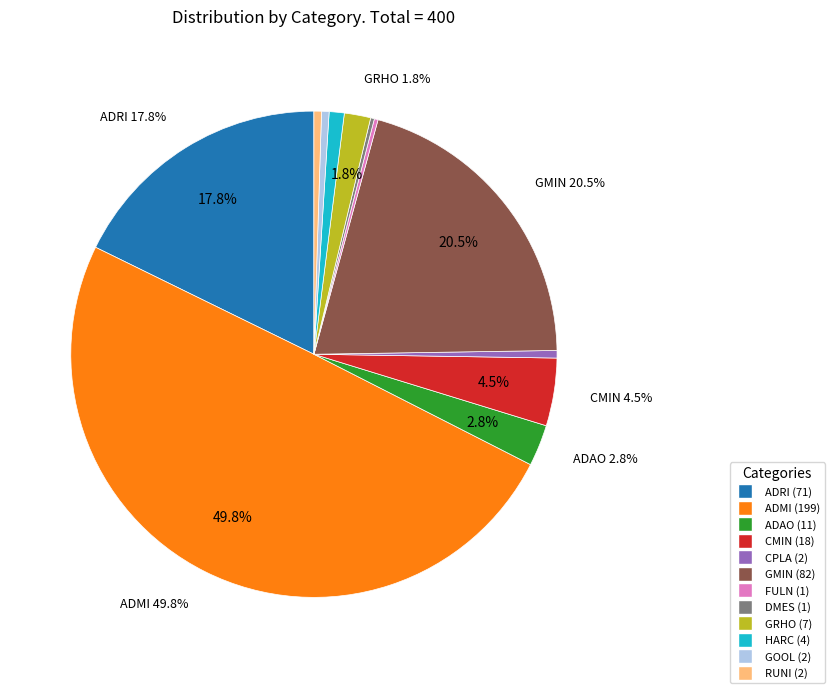

Rank the categories by value from highest to lowest.

ADMI, GMIN, ADRI, CMIN, ADAO, GRHO, HARC, CPLA, GOOL, RUNI, FULN, DMES